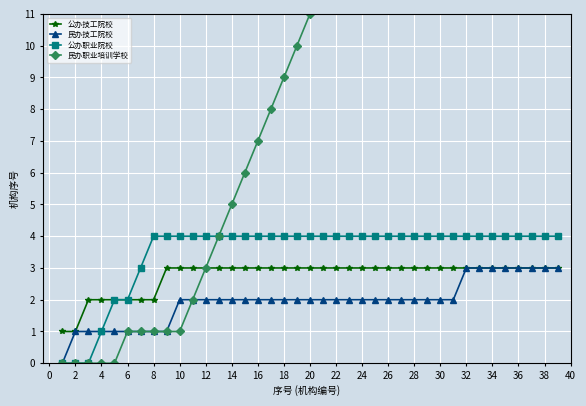

Is it true that 公办技工院校 equals 1 at 4?

False